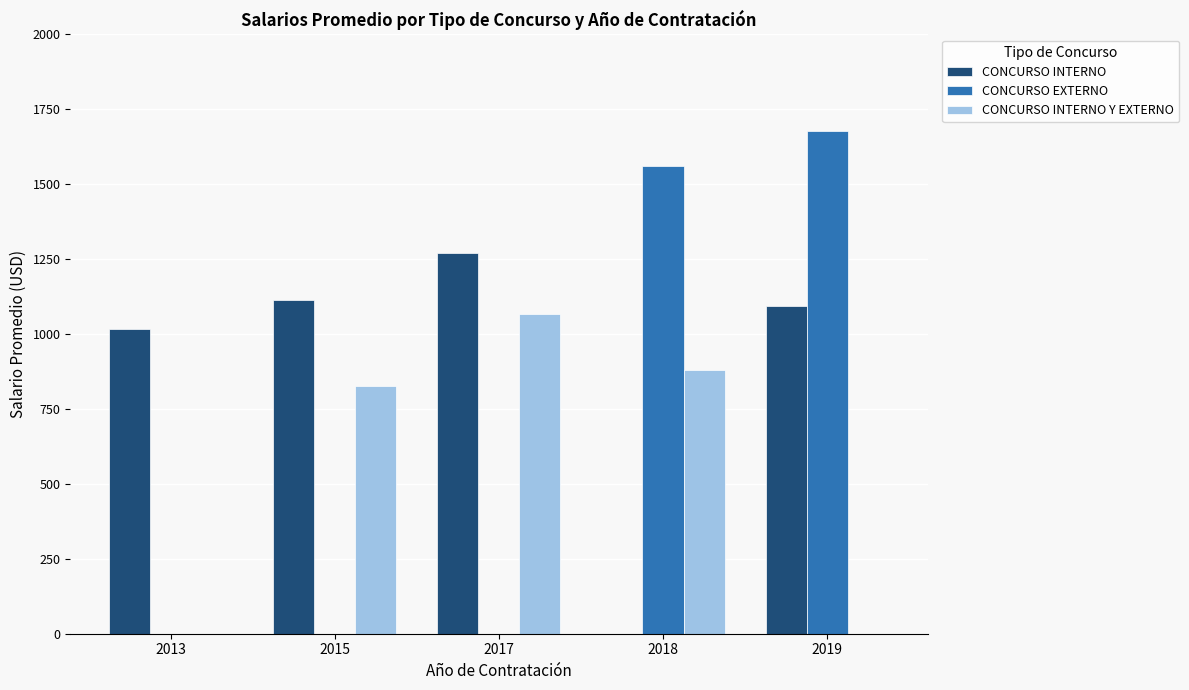

How many categories are shown in the chart?

5